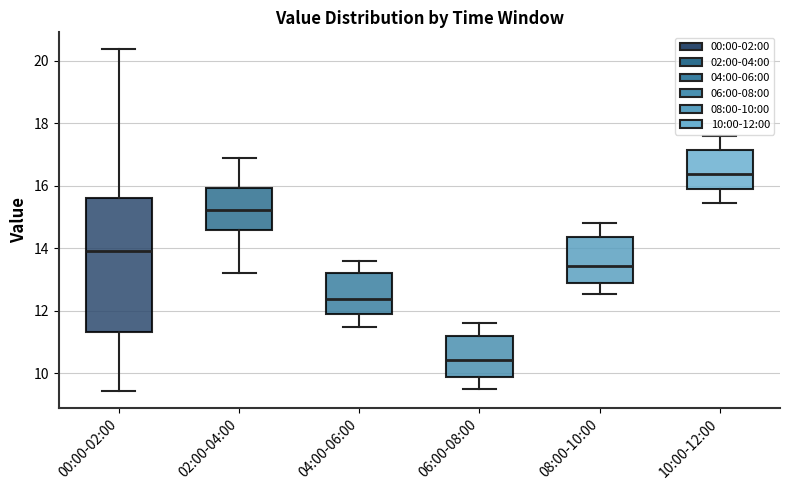

Which box is the tallest, from its lower edge to its upper edge?

00:00-02:00